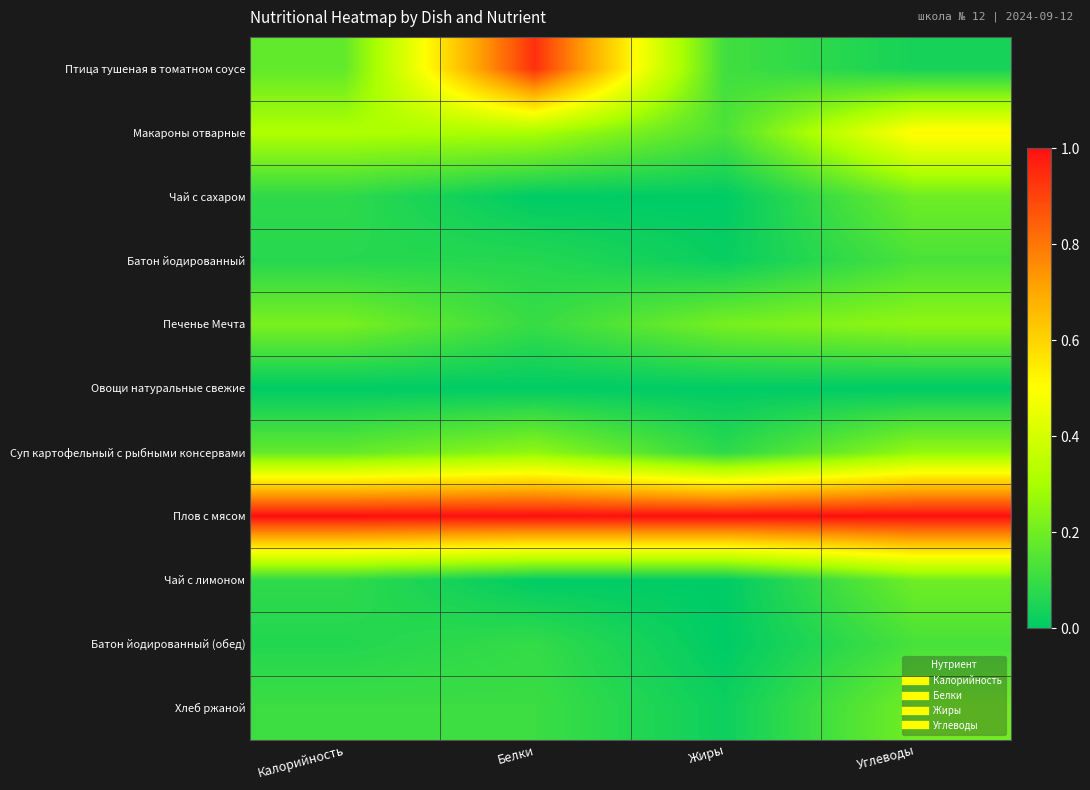

Which has a higher value, Белки or Углеводы?

Белки